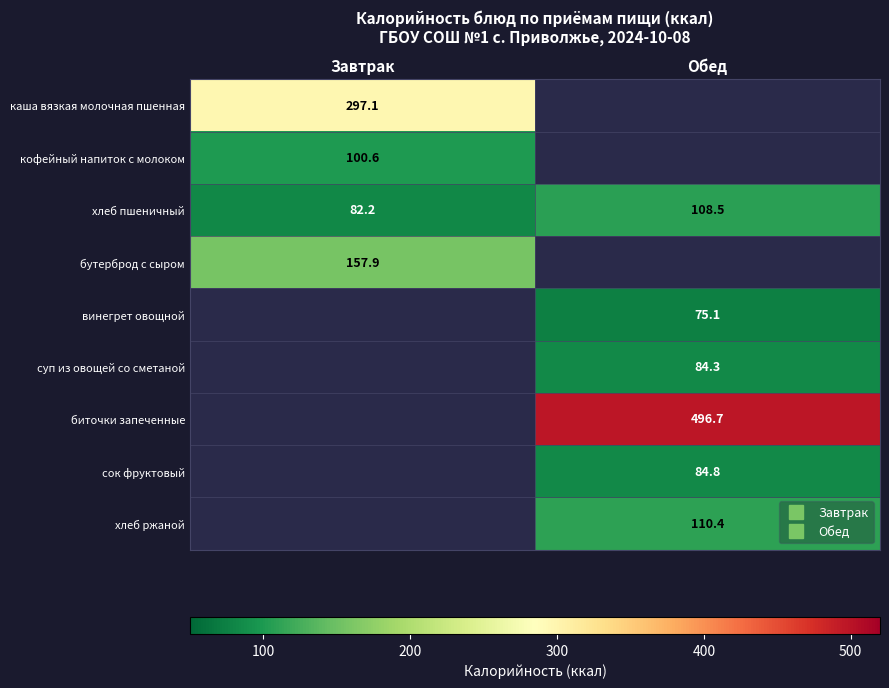

The суп из овощей со сметаной series shows 84.3 at Обед. True or false?

True